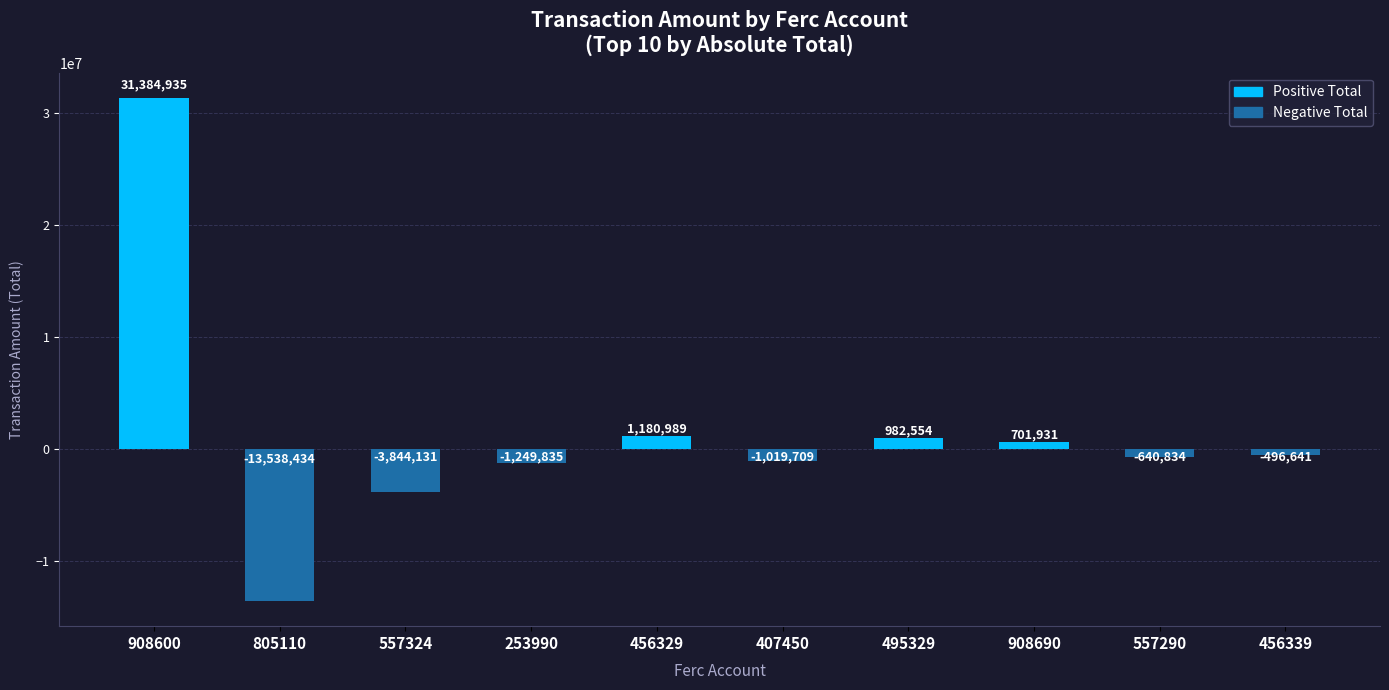

List the labels in order of value, largest first.

908600, 456329, 495329, 908690, 456339, 557290, 407450, 253990, 557324, 805110